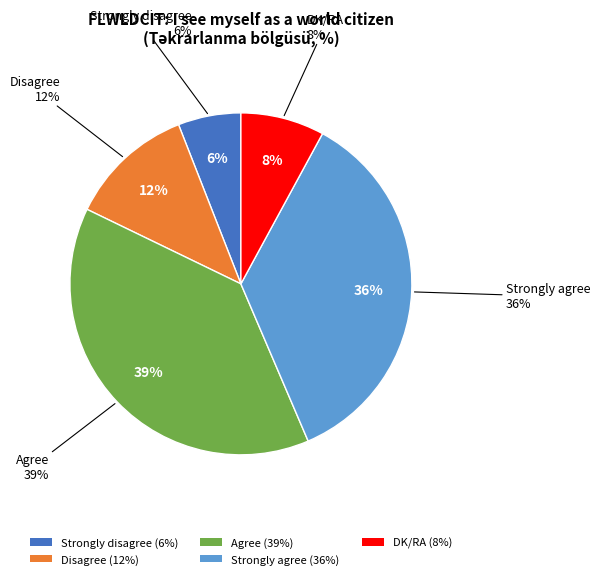

Does DK/RA account for over 50% of the chart?

No